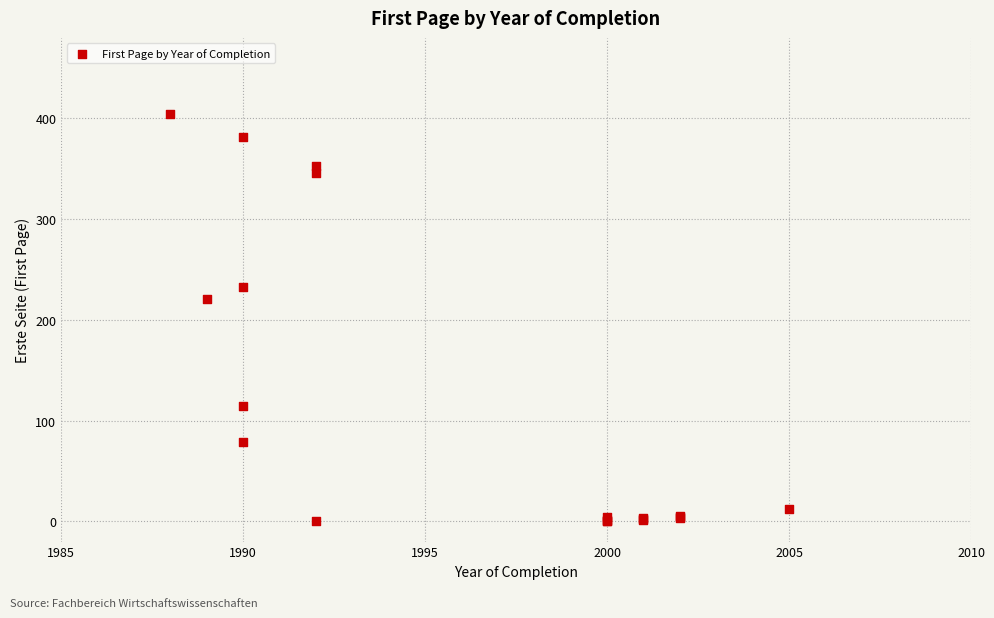

What Y value in the scatter plot is closest to 202?

221